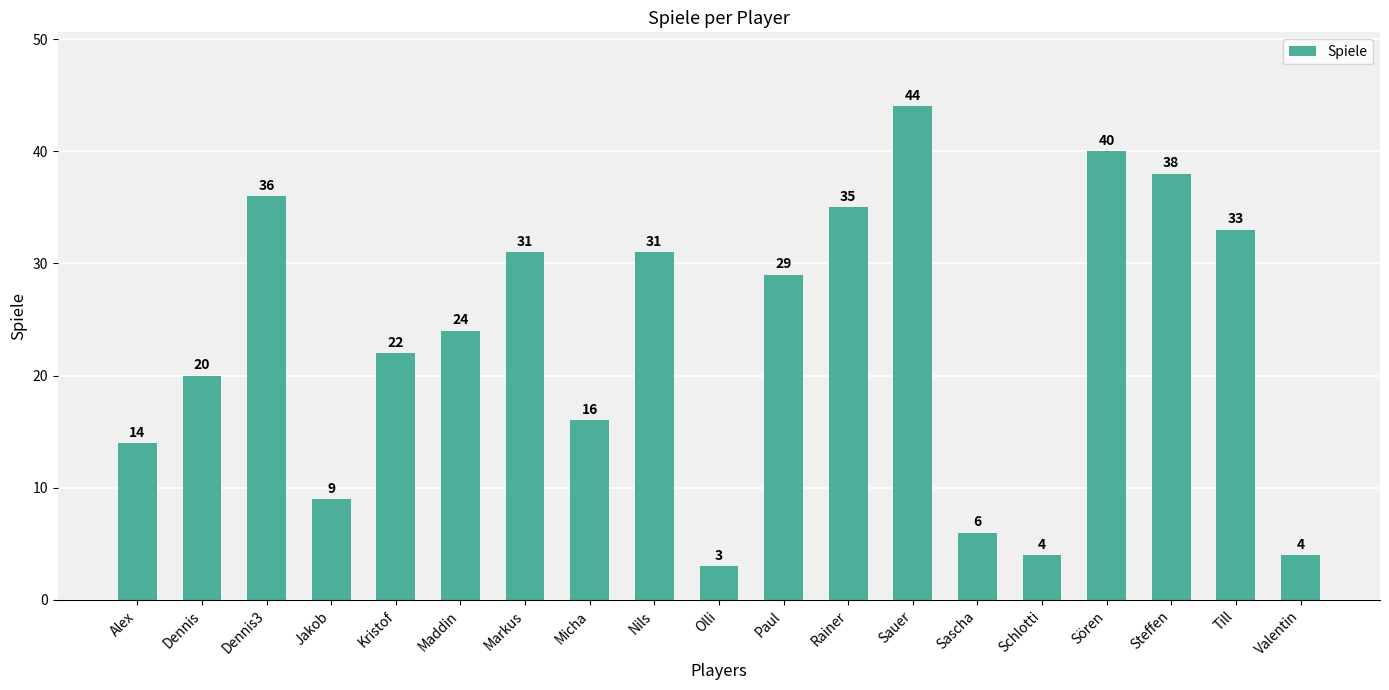

Is it true that the value at Dennis3 is 56?

False